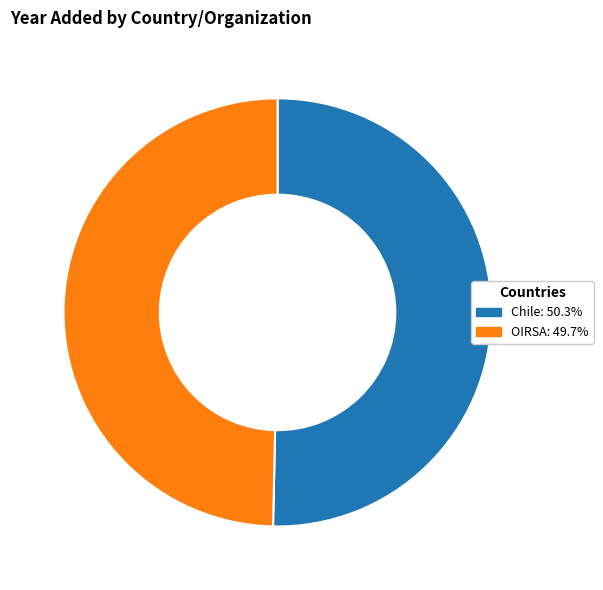

Do OIRSA and Chile together represent more than half of the pie?

Yes